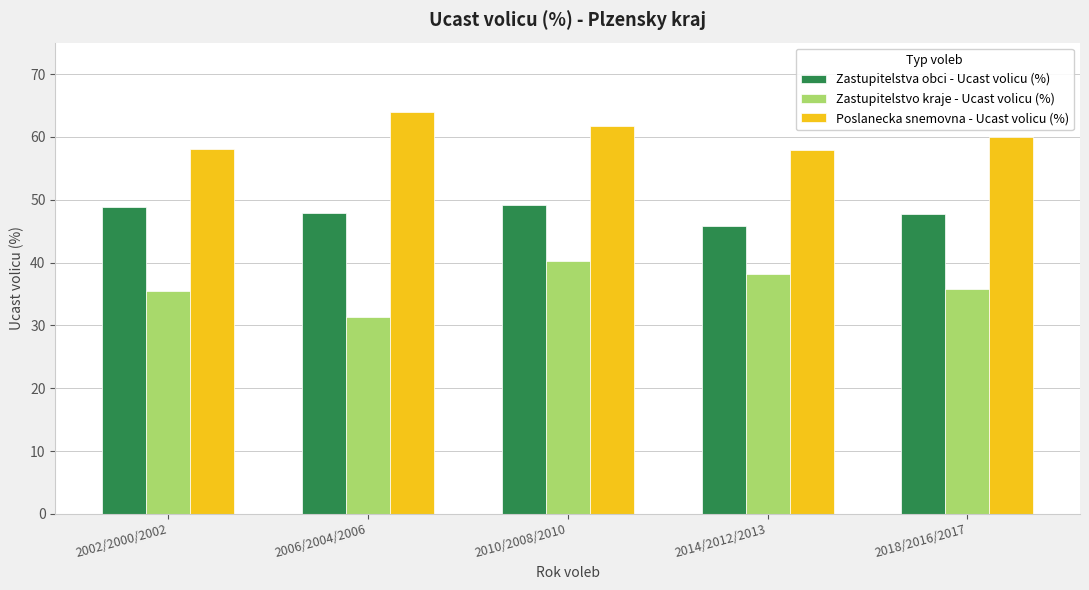

What value does the Poslanecka snemovna - Ucast volicu (%) series have at 2018/2016/2017?

59.9